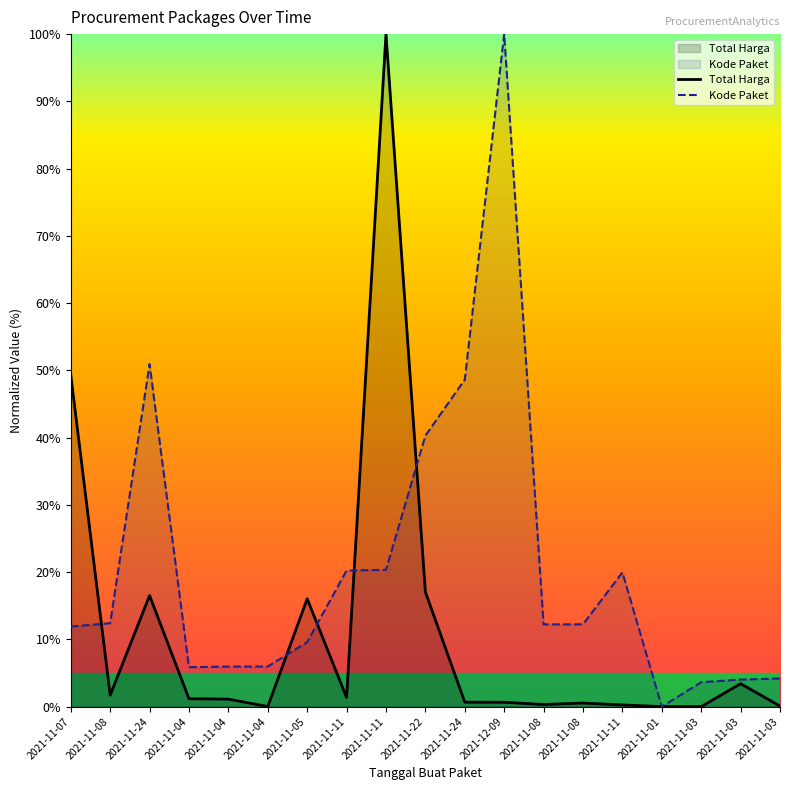

What are all the series names shown in the legend?

Total Harga, Kode Paket